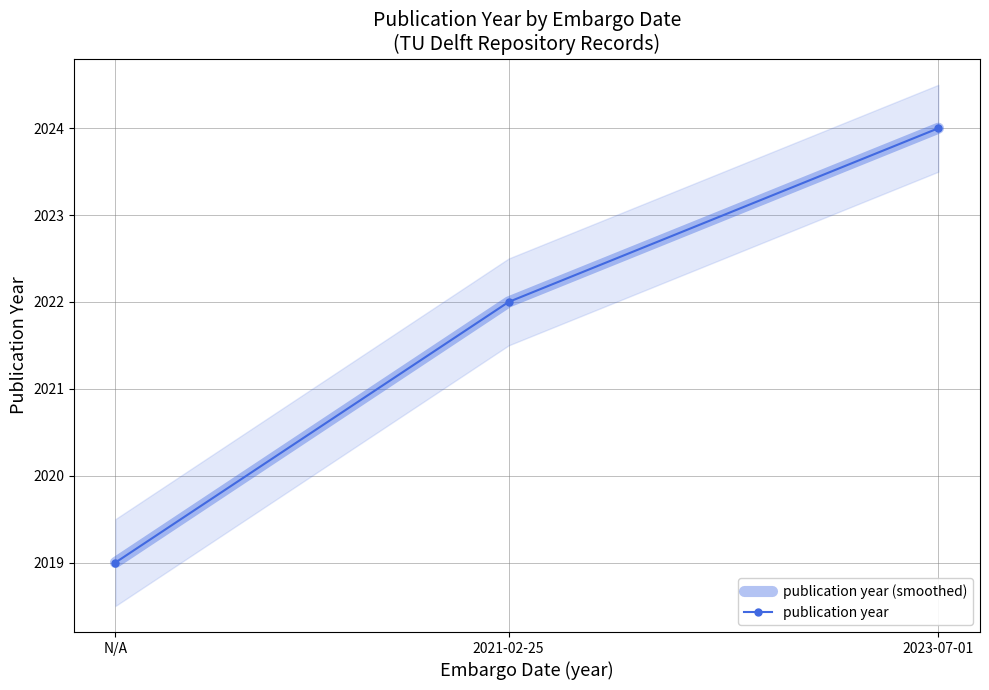

True or false: publication year (smoothed) has a value of 928 at 2021-02-25.

False